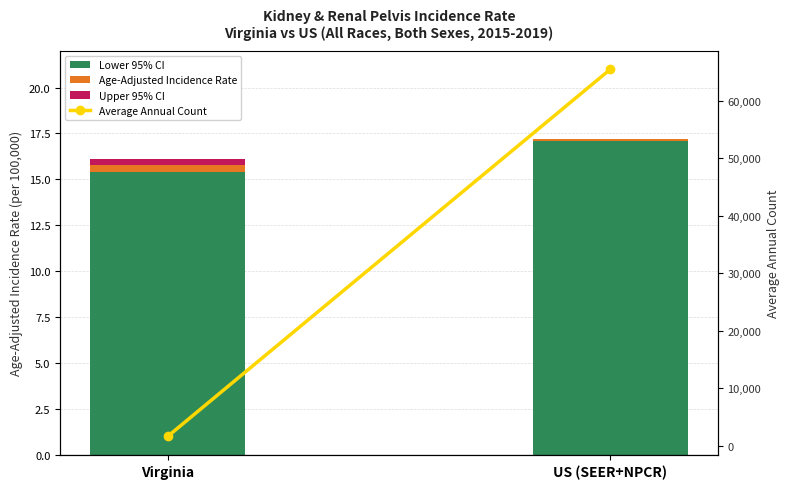

How many groups of bars are there?

2